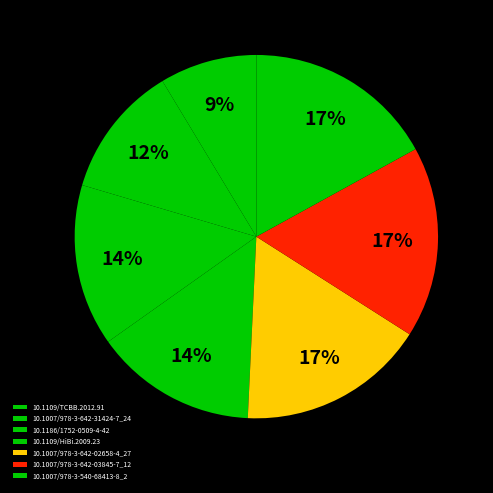

The 10.1186/1752-0509-4-42 slice represents 14% of the pie. True or false?

True